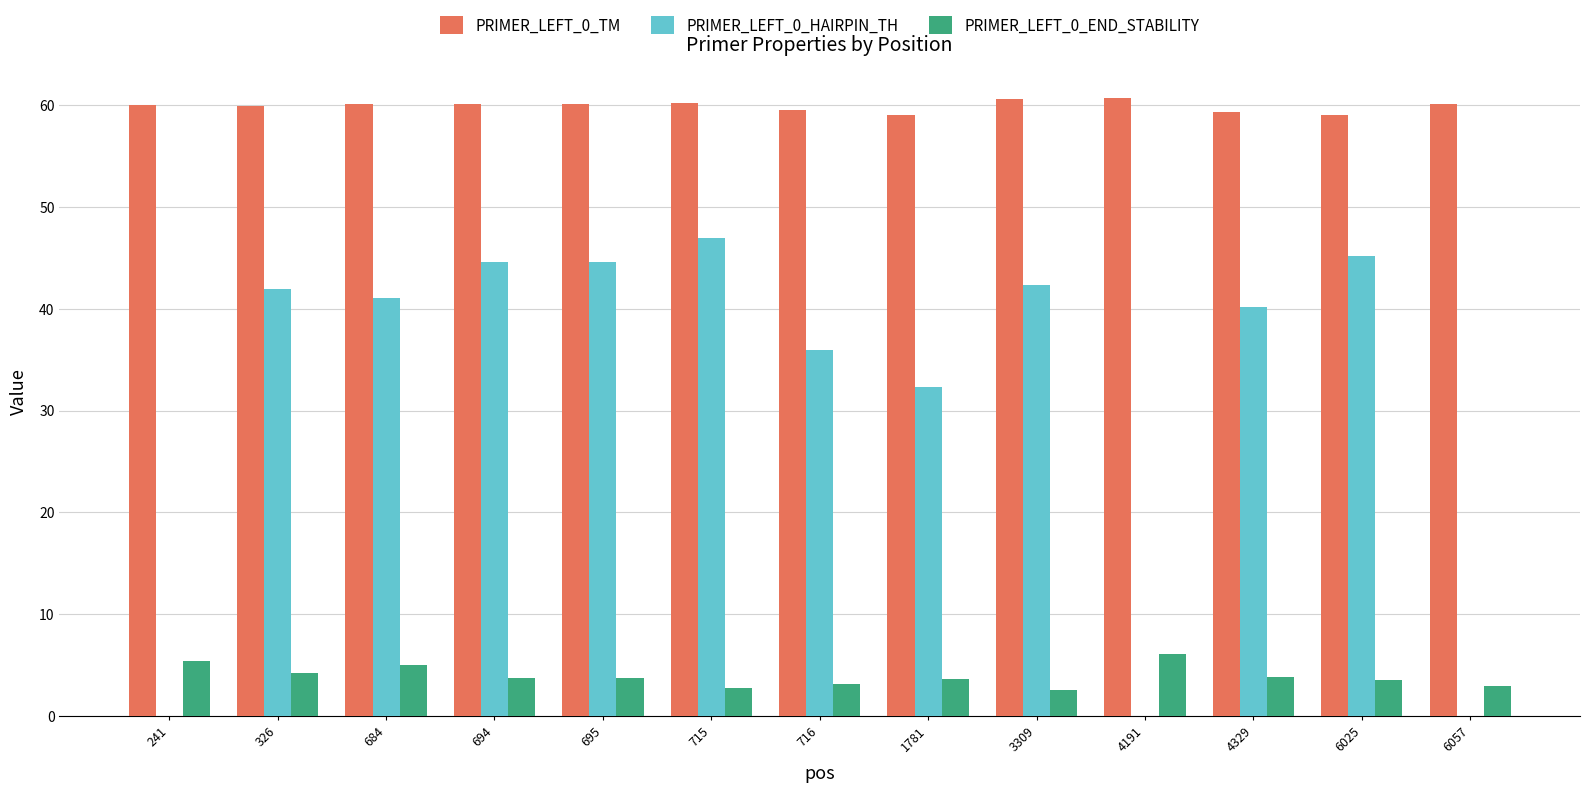

Which series has the largest total across all categories?

PRIMER_LEFT_0_TM